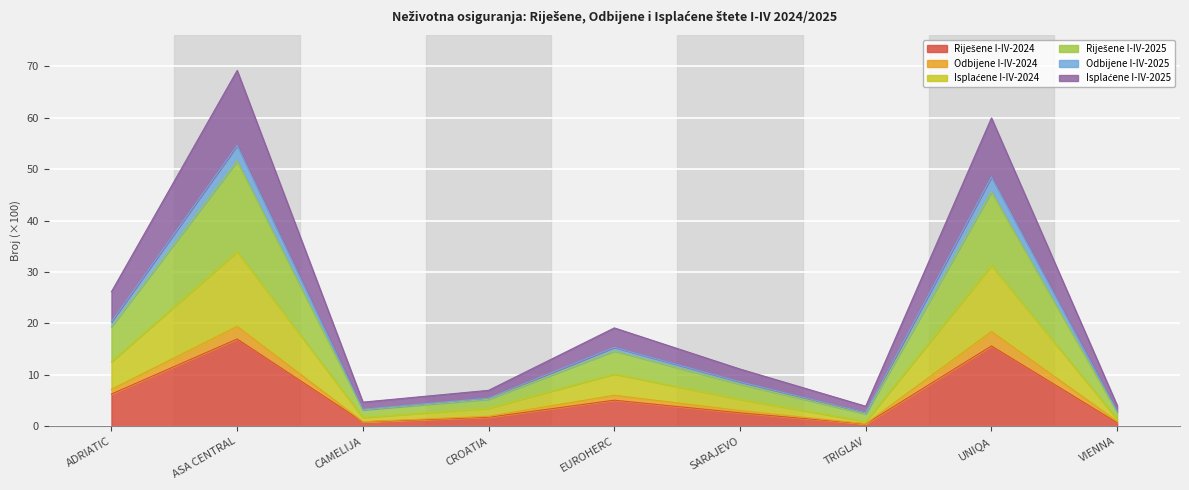

At which category is the sum across all series the highest?

ASA CENTRAL